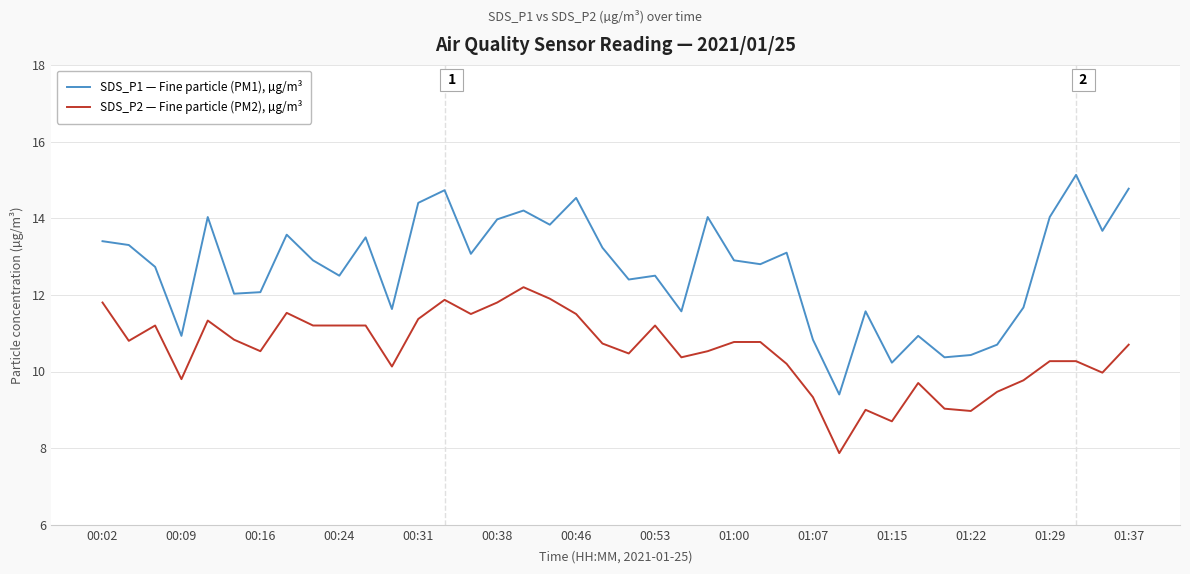

Which series has the largest total across all categories?

SDS_P1 — Fine particle (PM1), µg/m³